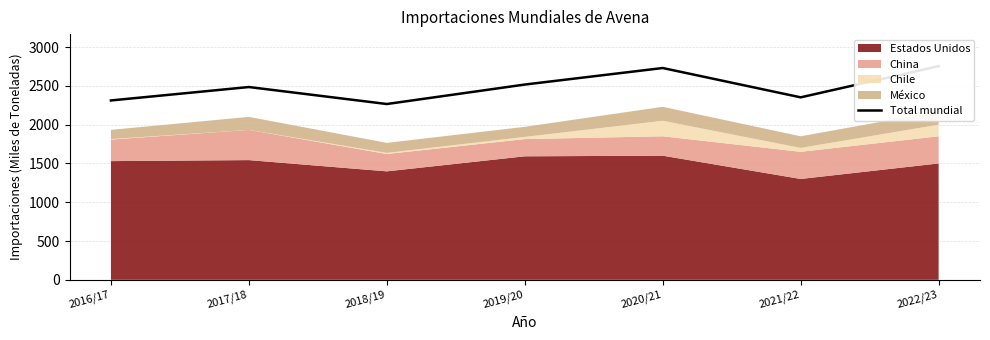

Reading left to right, what are all the values shown in this chart?

2312	2485	2266	2517	2730	2352	2754